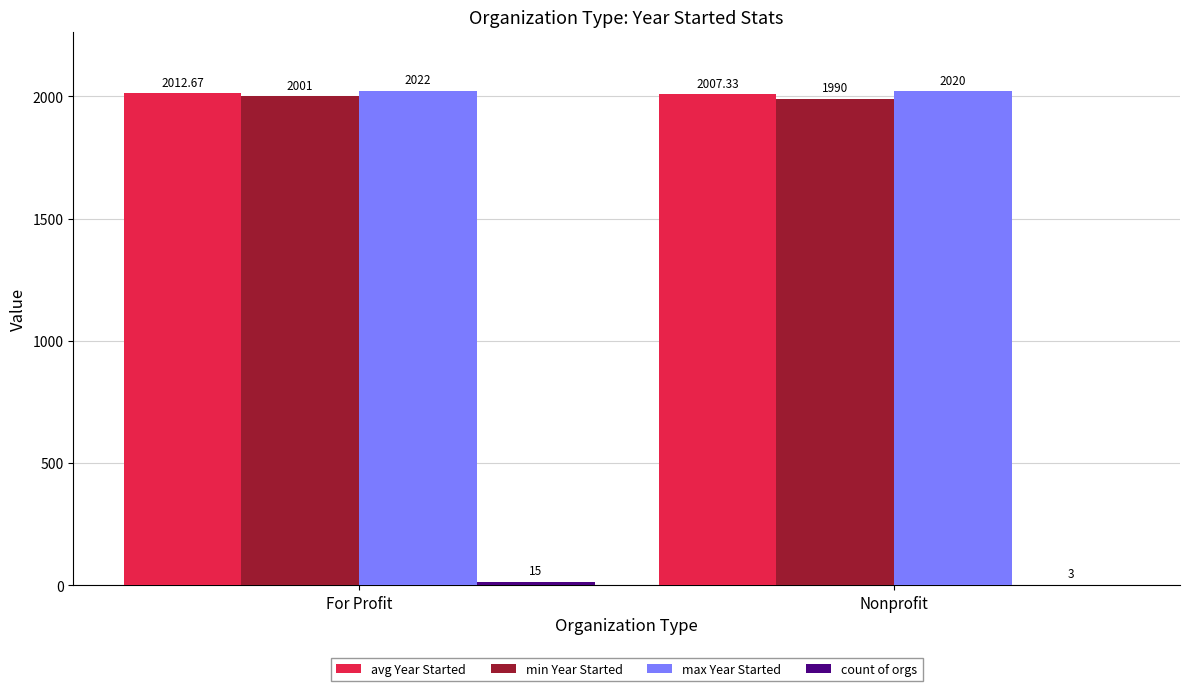

At which category is the sum across all series the highest?

For Profit